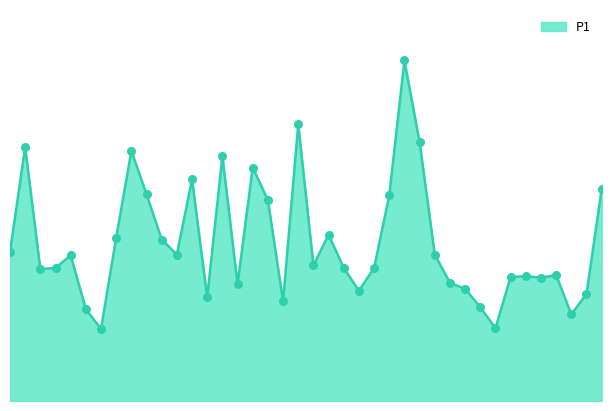

Does the chart have visible grid lines?

No